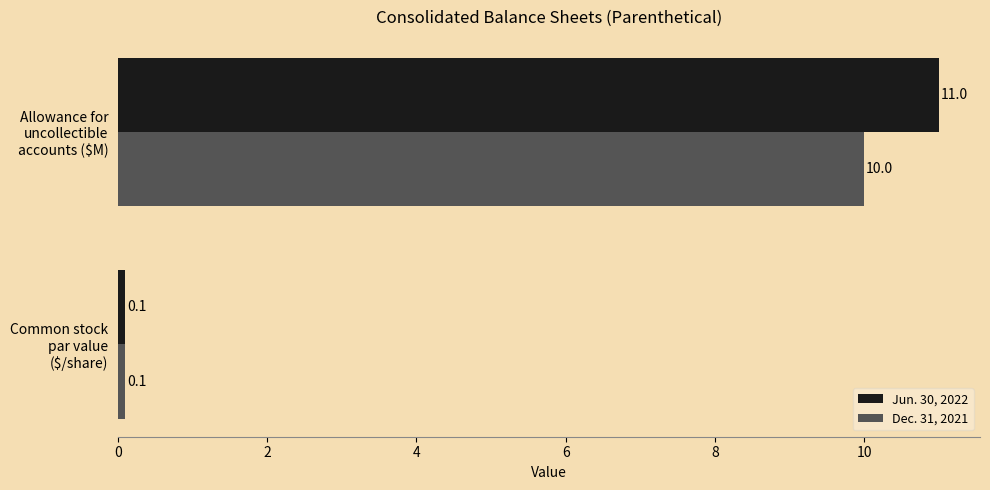

List the series in order of their overall mean, lowest first.

Dec. 31, 2021, Jun. 30, 2022